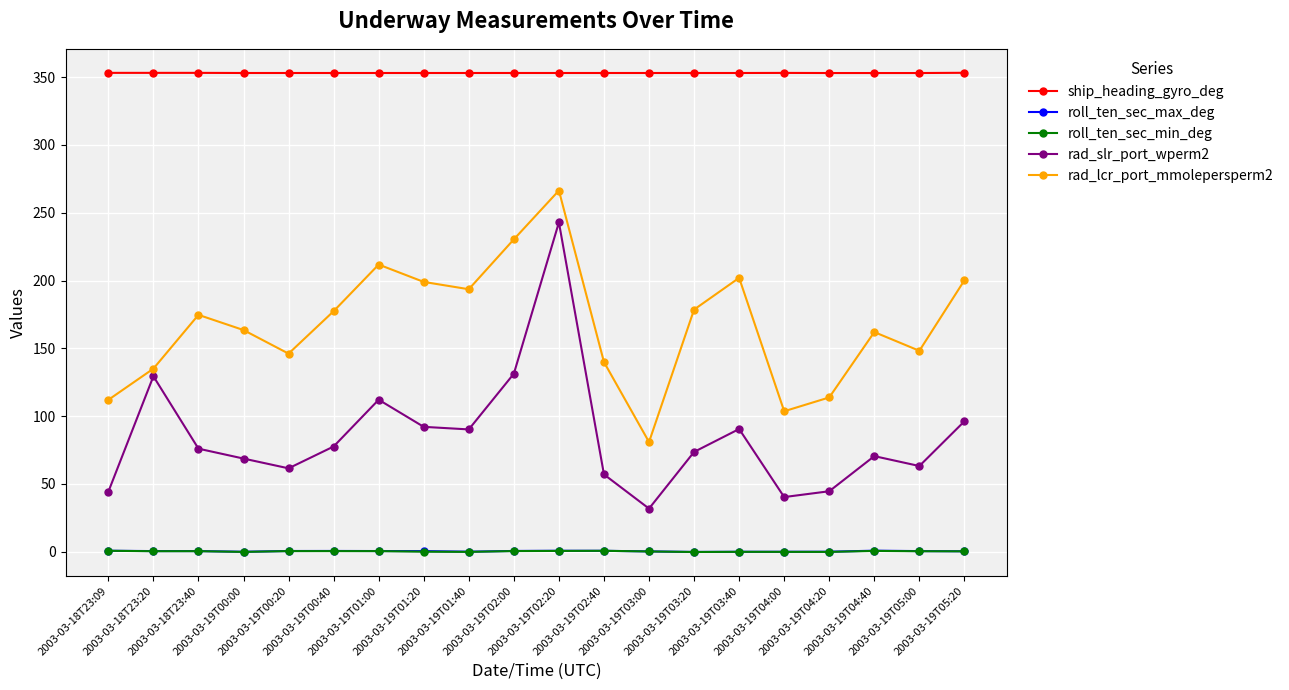

What are all the series names shown in the legend?

ship_heading_gyro_deg, roll_ten_sec_max_deg, roll_ten_sec_min_deg, rad_slr_port_wperm2, rad_lcr_port_mmolepersperm2